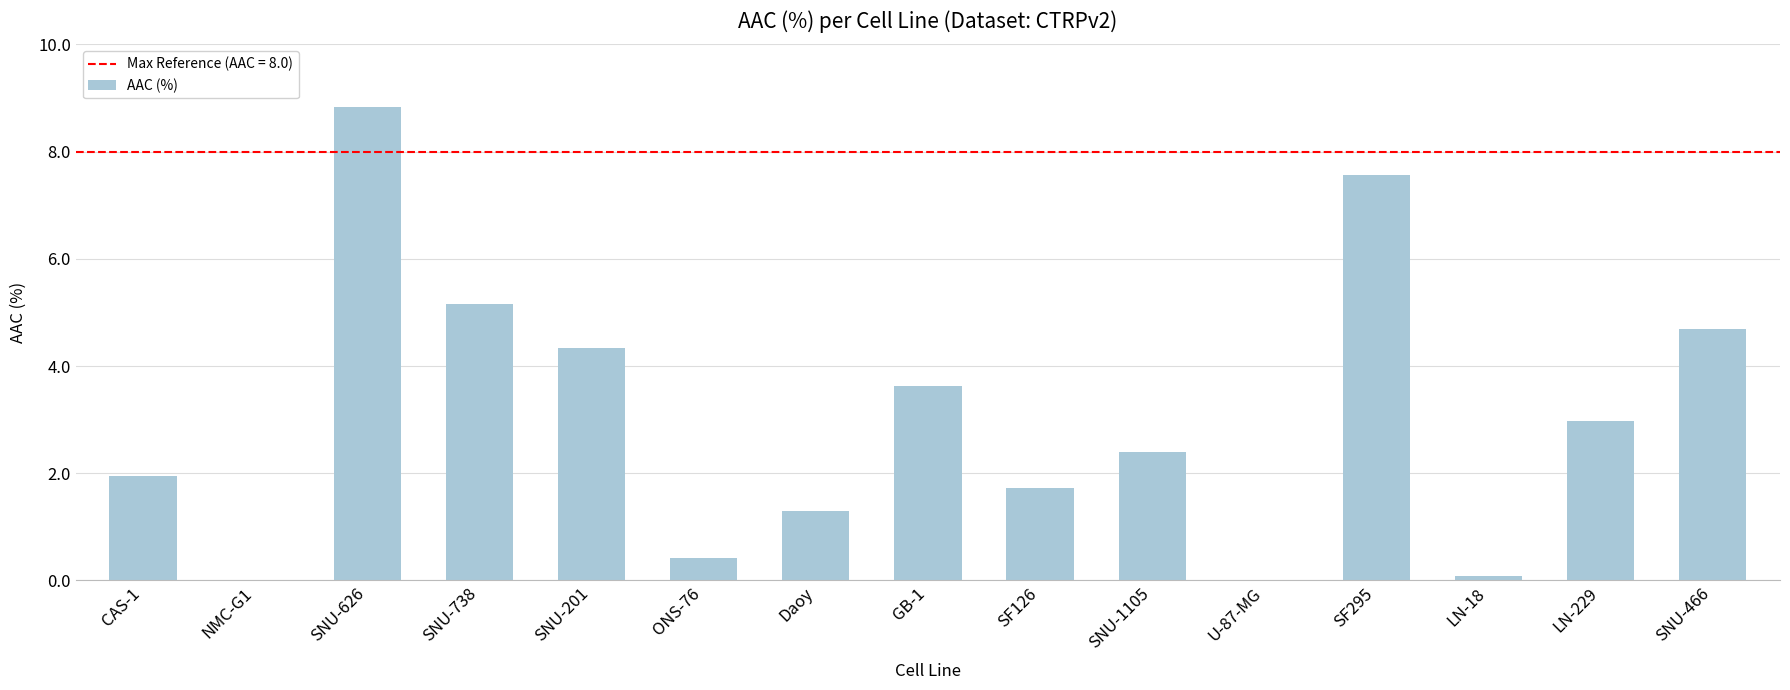

What is the sum of the values at CAS-1 and SNU-1105?

4.3